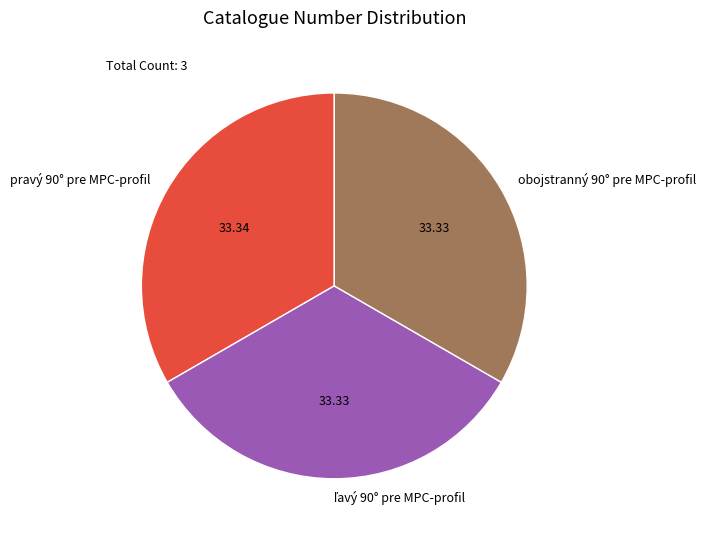

Count the number of slices in the pie.

3